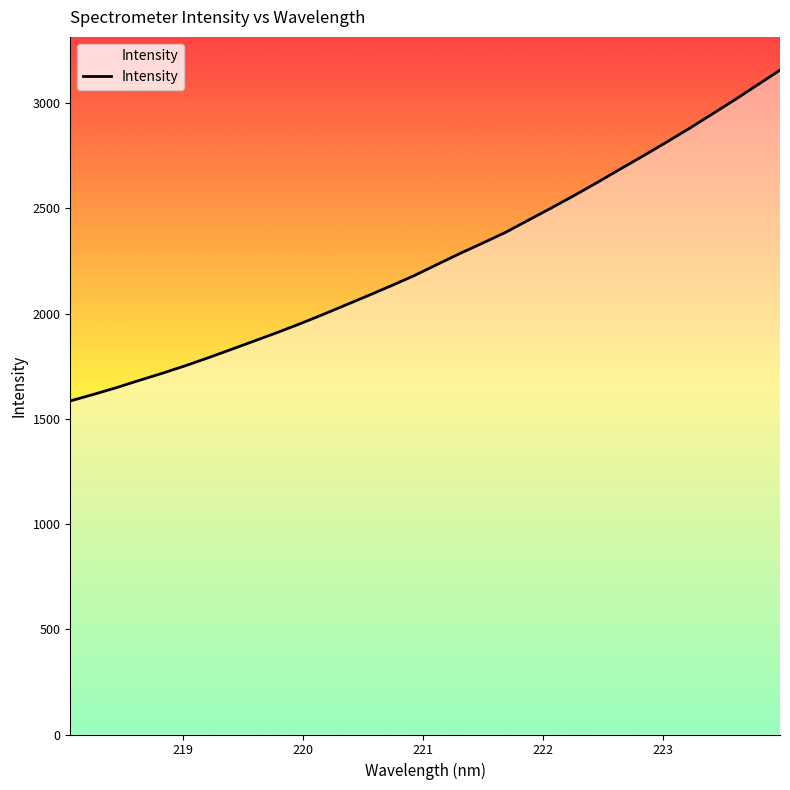

What is the greatest value displayed?

3156.6